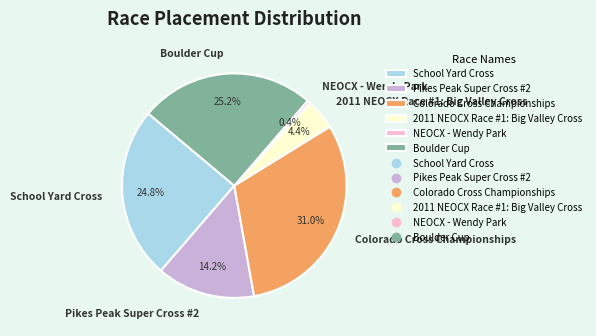

What percentage is the Boulder Cup slice, to the nearest percent?

25%